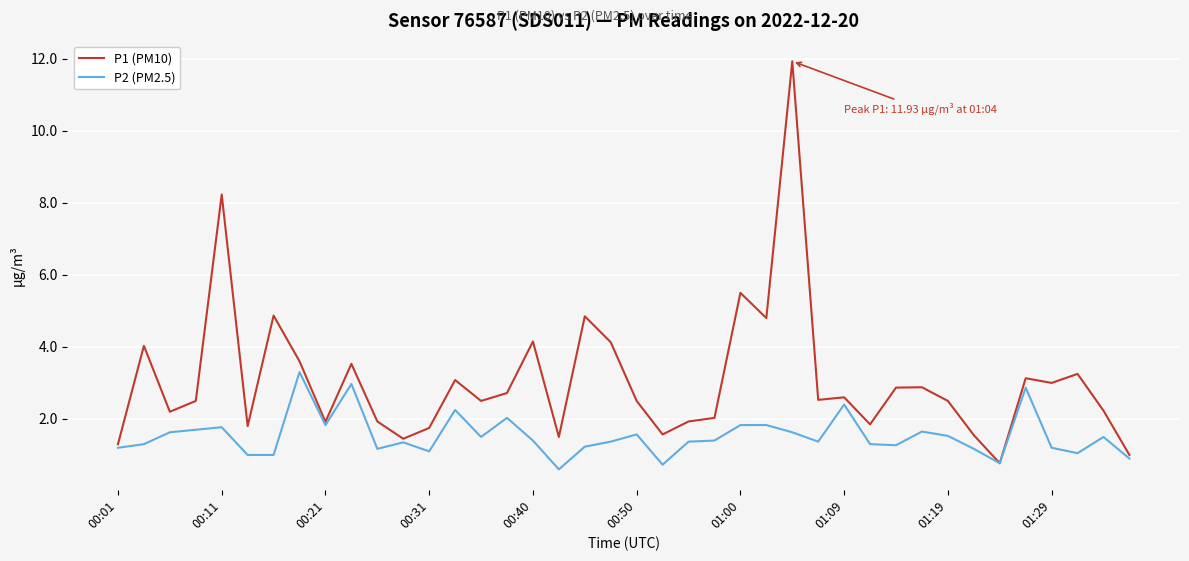

Which series has the widest spread of values?

P1 (PM10)